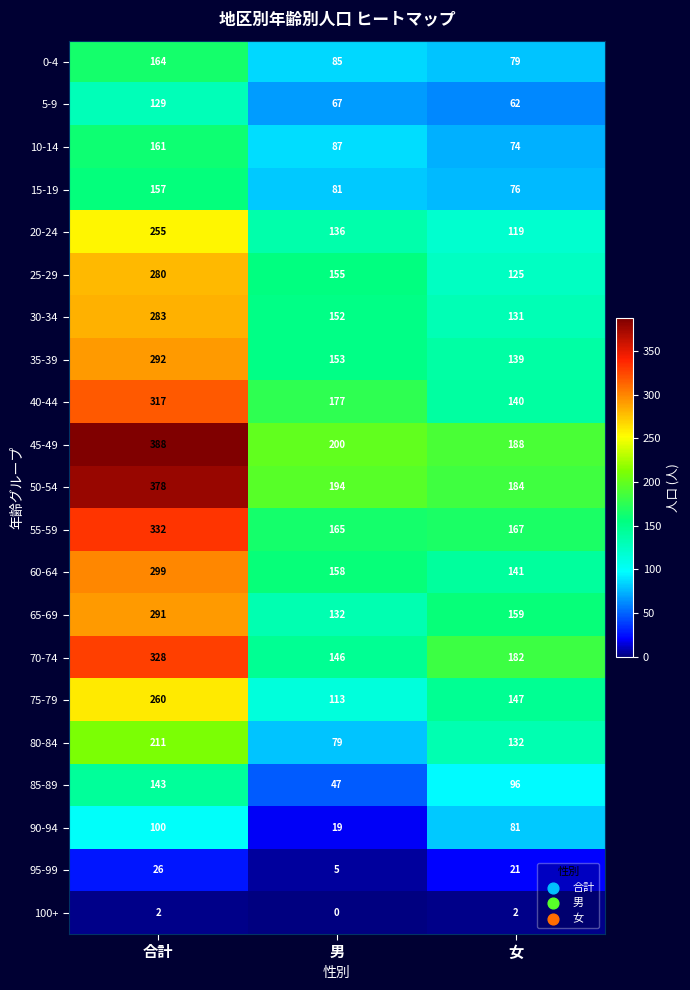

How many 95-99 values are between 5 and 26?

3